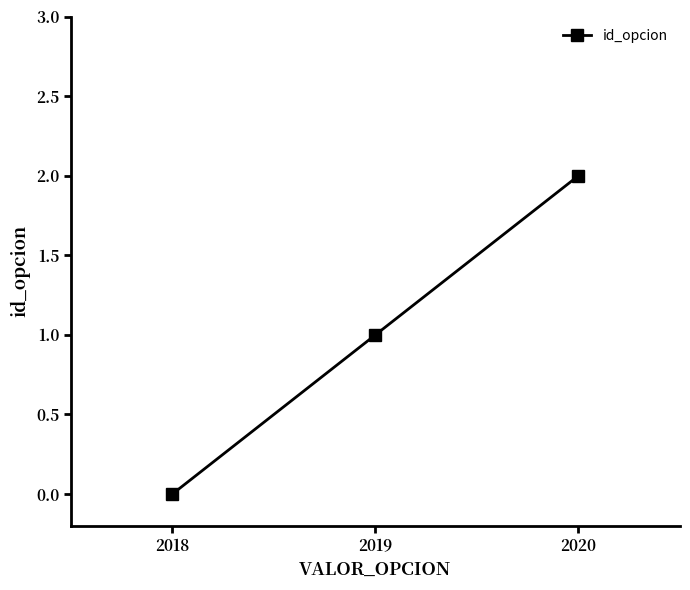

Reading left to right, transcribe all the data shown in this chart.

0	1	2